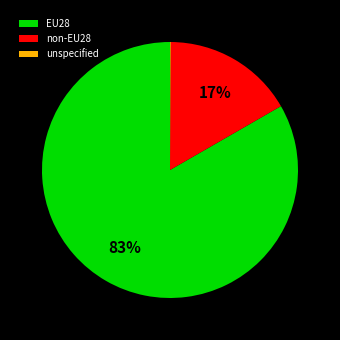

True or false: EU28 accounts for 83% of the total.

True